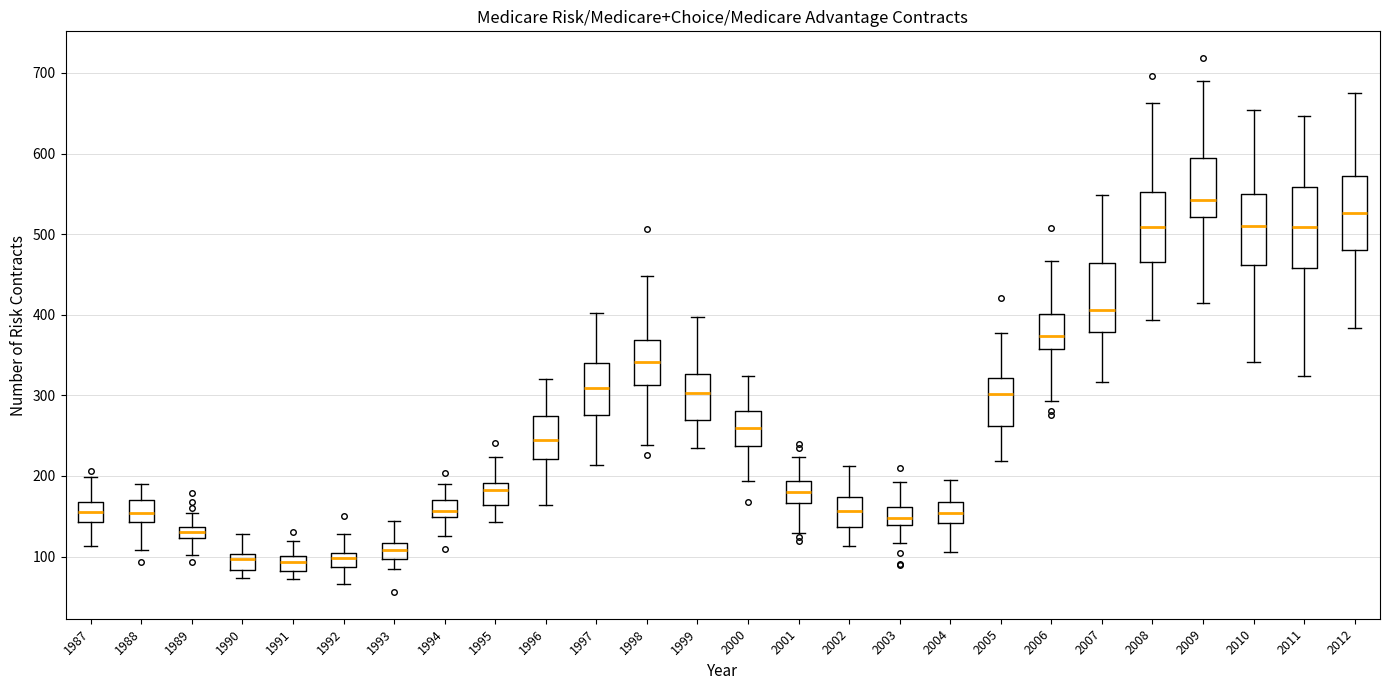

Where does the upper whisker of the box at x = 1988 end on the y-axis? The values are not printed on the chart, so give them approximately, as read against the axis.

190